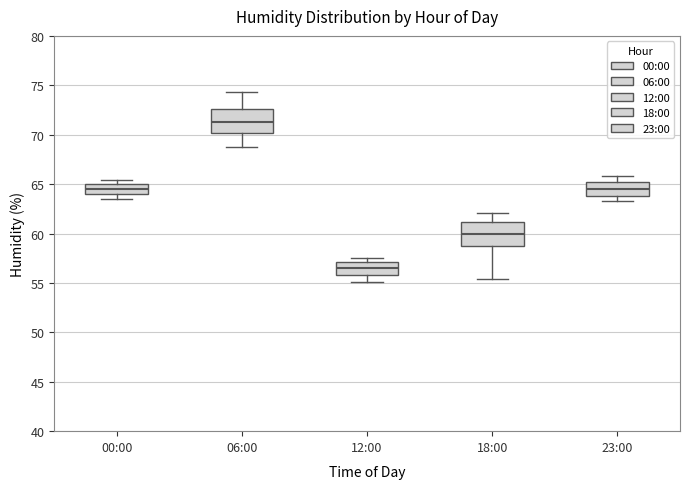

Reading left to right, read every box against the y-axis: the position of its median line, the range the box covers, and the ends of its whiskers. The values are not printed on the chart, so give them approximately, as read against the axis.

00:00: median 64.5, box 64.0 to 65.0, whiskers 63.5 to 65.5
06:00: median 71.5, box 70.0 to 72.5, whiskers 69.0 to 74.5
12:00: median 56.5, box 56.0 to 57.0, whiskers 55.0 to 57.5
18:00: median 60.0, box 58.5 to 61.0, whiskers 55.5 to 62.0
23:00: median 64.5, box 64.0 to 65.0, whiskers 63.5 to 66.0